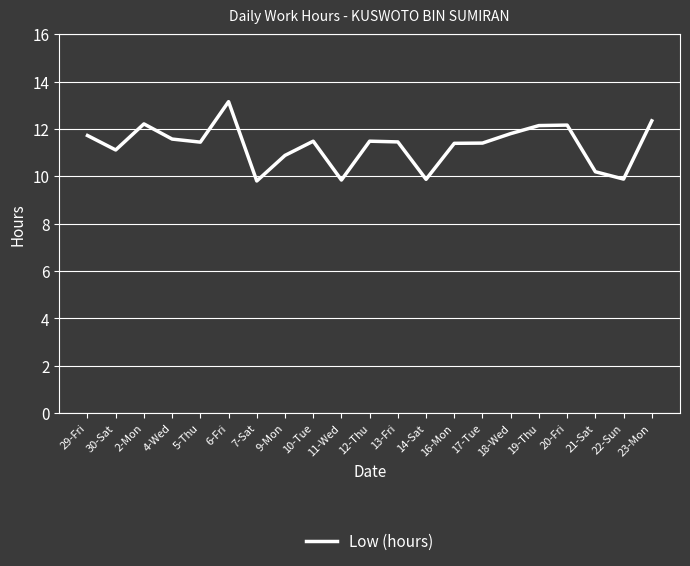

Where is the first local maximum?

2-Mon